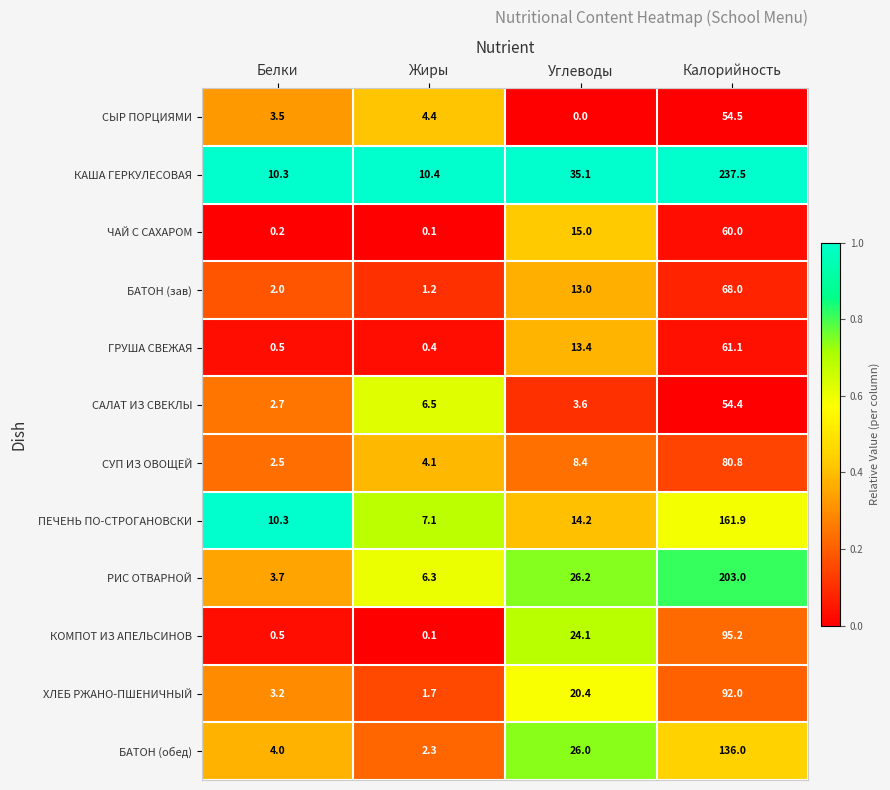

Which series changed the most between Белки and Жиры?

САЛАТ ИЗ СВЕКЛЫ